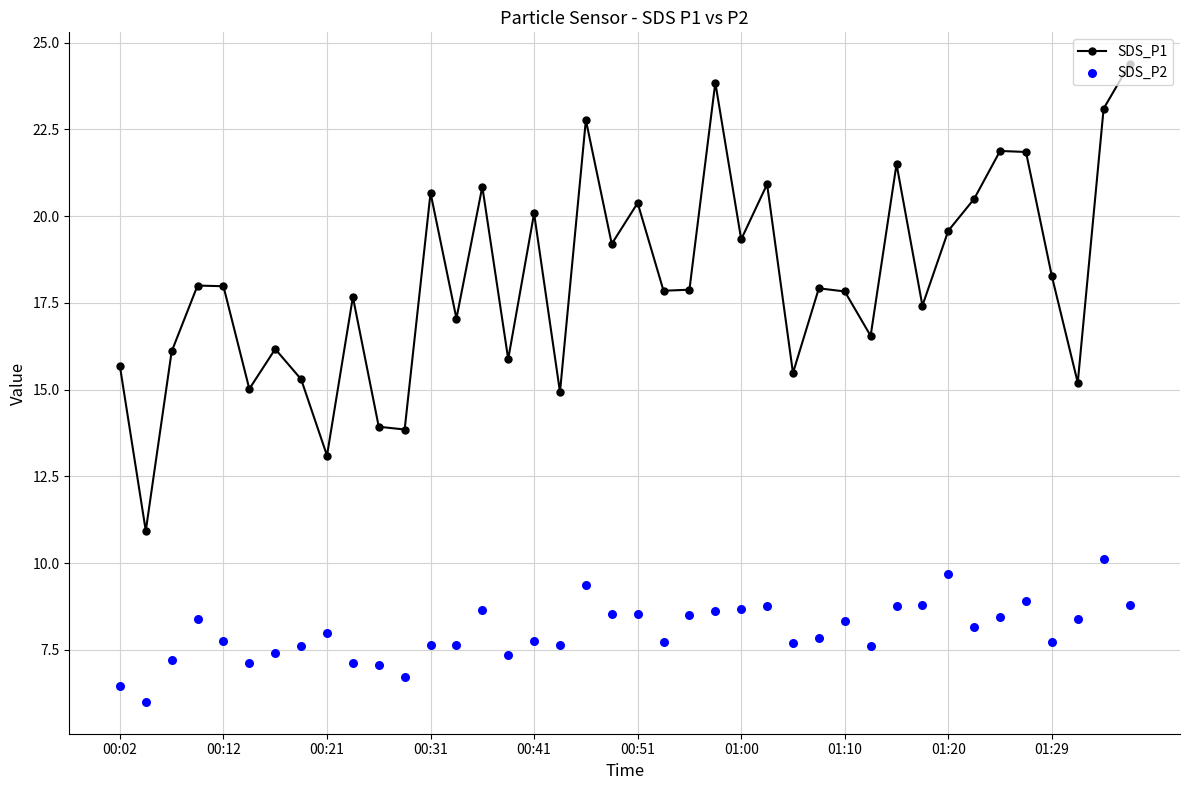

At how many categories does at least one series exceed 7?

40